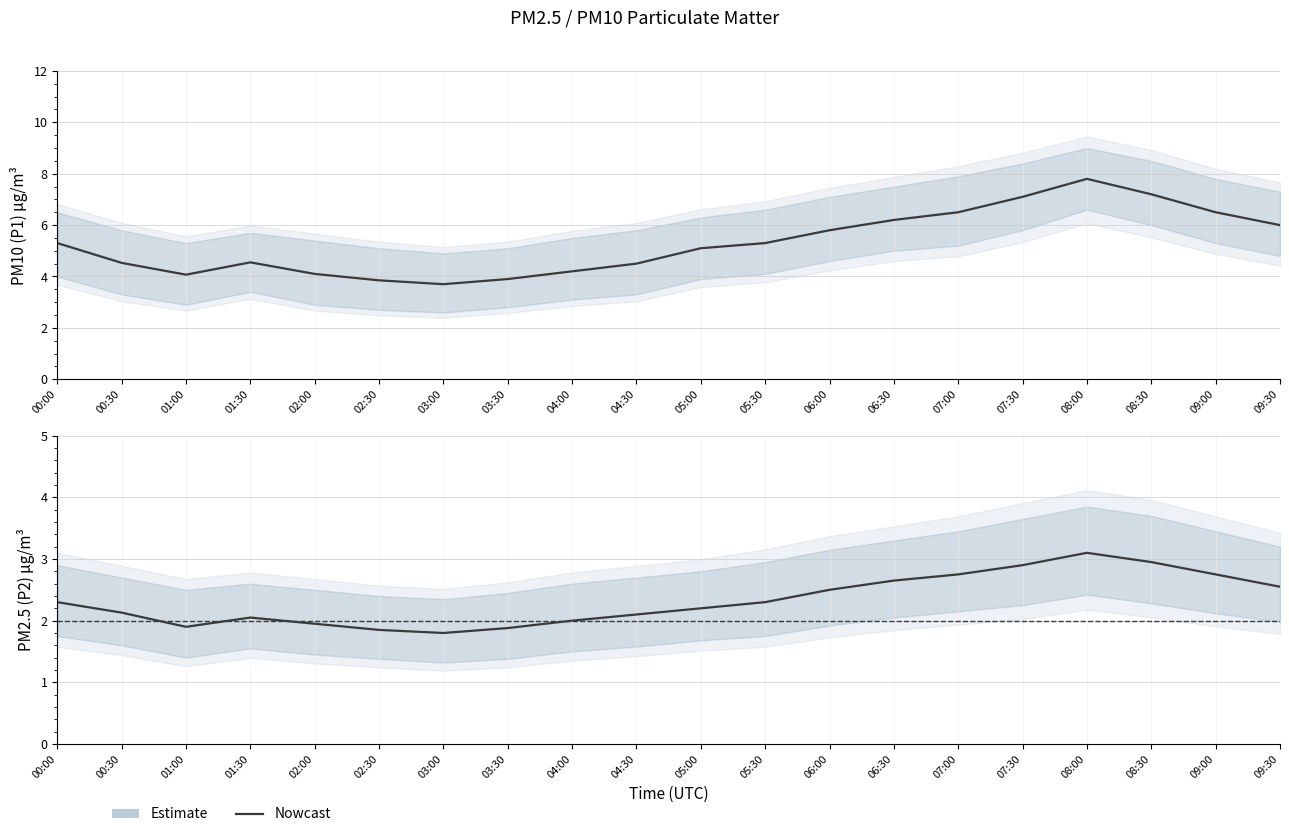

What is the difference between the maximum and minimum values?

1.3